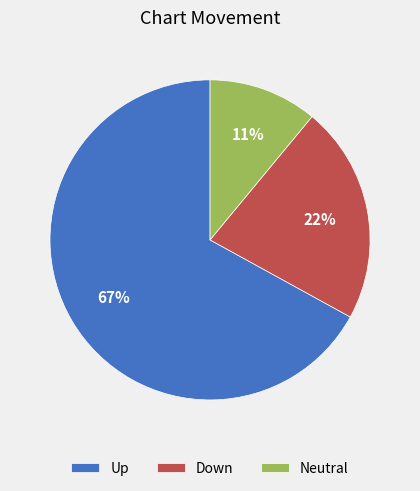

To the nearest percent, what portion does Up represent?

67%